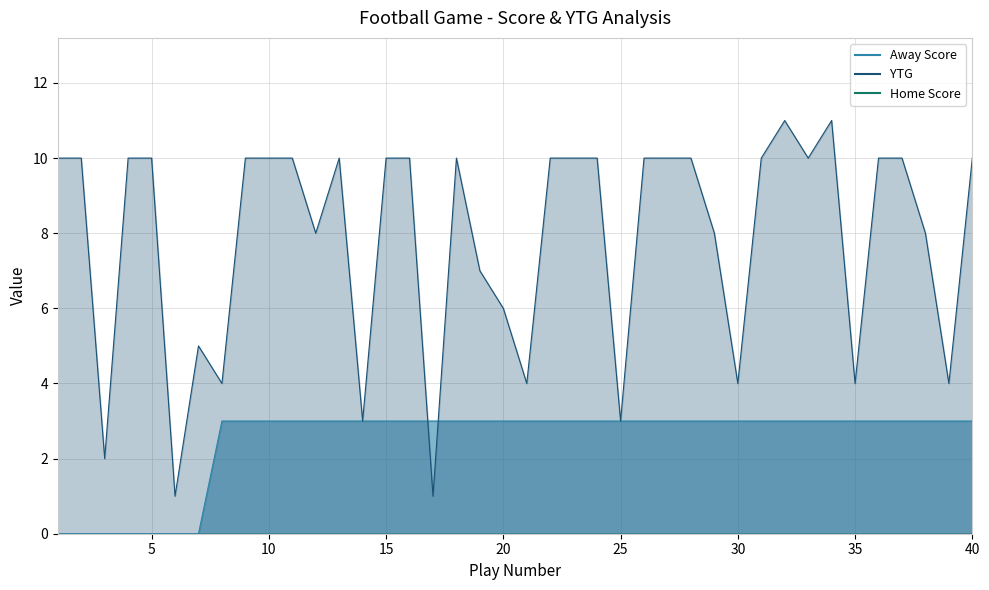

What is the value of the YTG point at the 27th from the left?

10